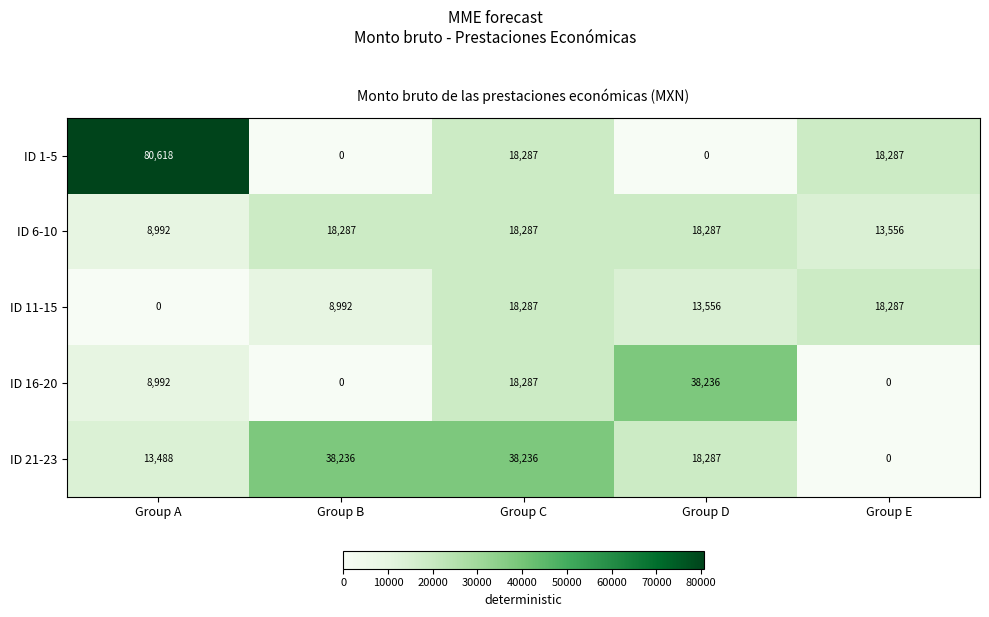

At which category is the sum across all series the highest?

Group A